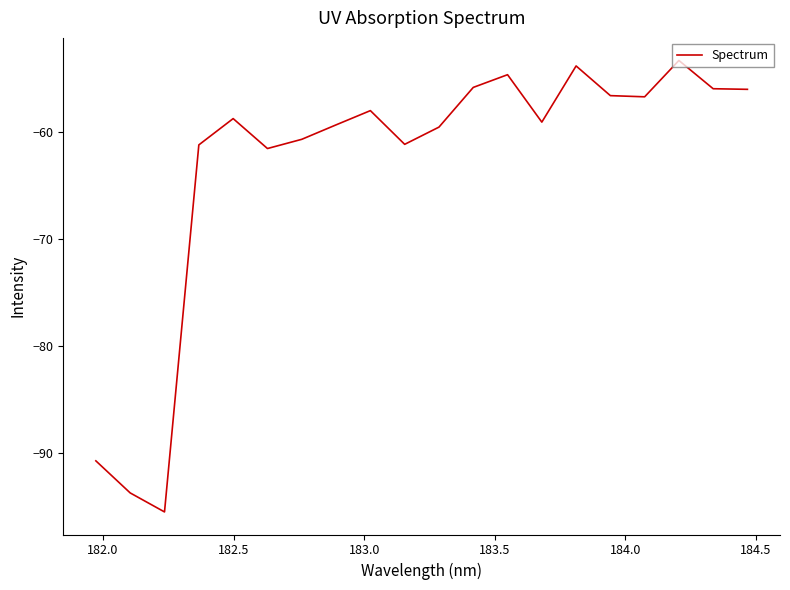

What is the difference between the maximum and minimum values?

42.3